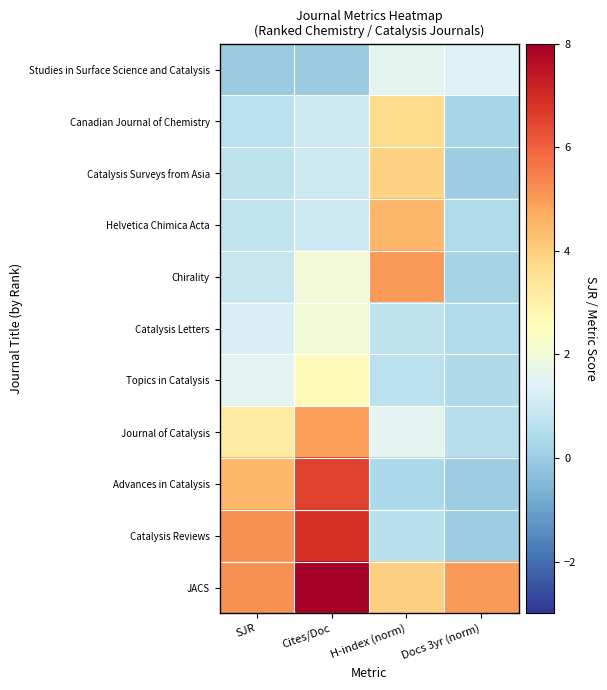

Rank the series at Docs 3yr (norm) from lowest to highest value.

Advances in Catalysis, Catalysis Reviews, Catalysis Surveys from Asia, Chirality, Canadian Journal of Chemistry, Topics in Catalysis, Helvetica Chimica Acta, Catalysis Letters, Journal of Catalysis, Studies in Surface Science and Catalysis, JACS